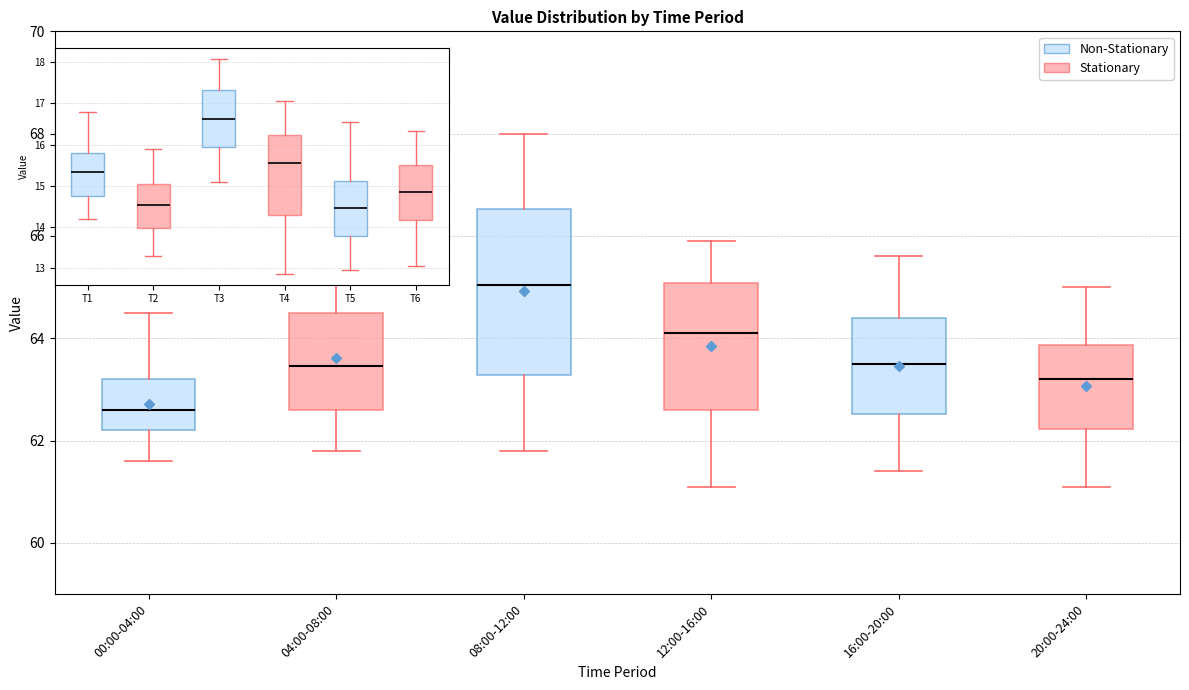

Reading left to right, read every box against the y-axis: the position of its median line, the range the box covers, and the ends of its whiskers. The values are not printed on the chart, so give them approximately, as read against the axis.

00:00-04:00: median 62.6, box 62.2 to 63.2, whiskers 61.6 to 64.6
04:00-08:00: median 63.4, box 62.6 to 64.6, whiskers 61.8 to 66.0
08:00-12:00: median 65.0, box 63.2 to 66.6, whiskers 61.8 to 68.0
12:00-16:00: median 64.2, box 62.6 to 65.0, whiskers 61.2 to 66.0
16:00-20:00: median 63.6, box 62.6 to 64.4, whiskers 61.4 to 65.6
20:00-24:00: median 63.2, box 62.2 to 63.8, whiskers 61.2 to 65.0